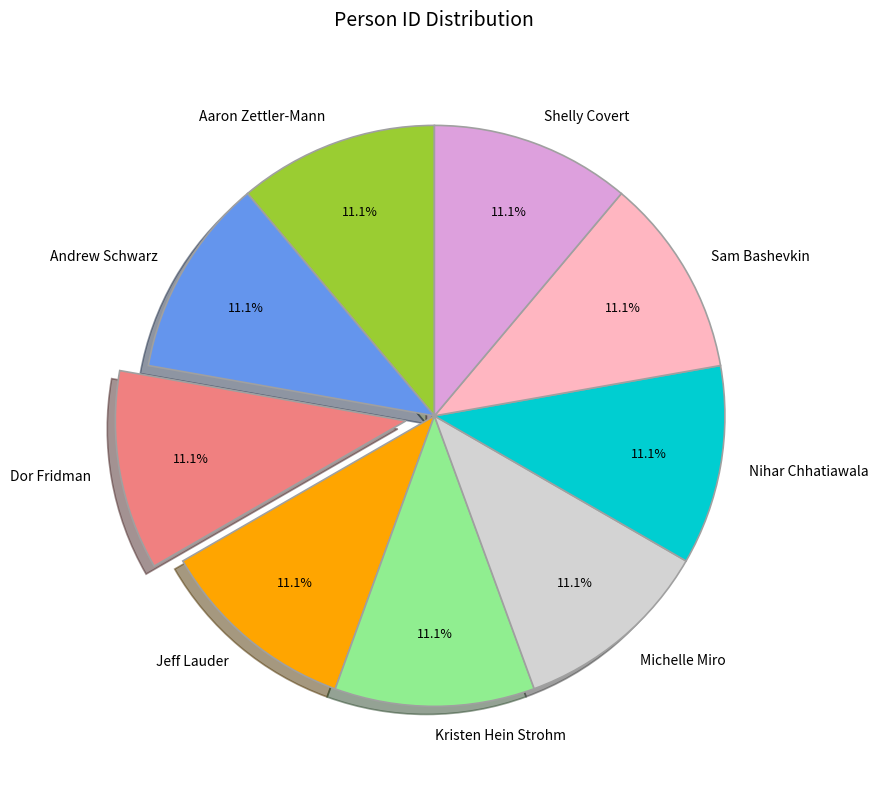

Combined, what portion of the pie is Sam Bashevkin and Aaron Zettler-Mann?

22.2%